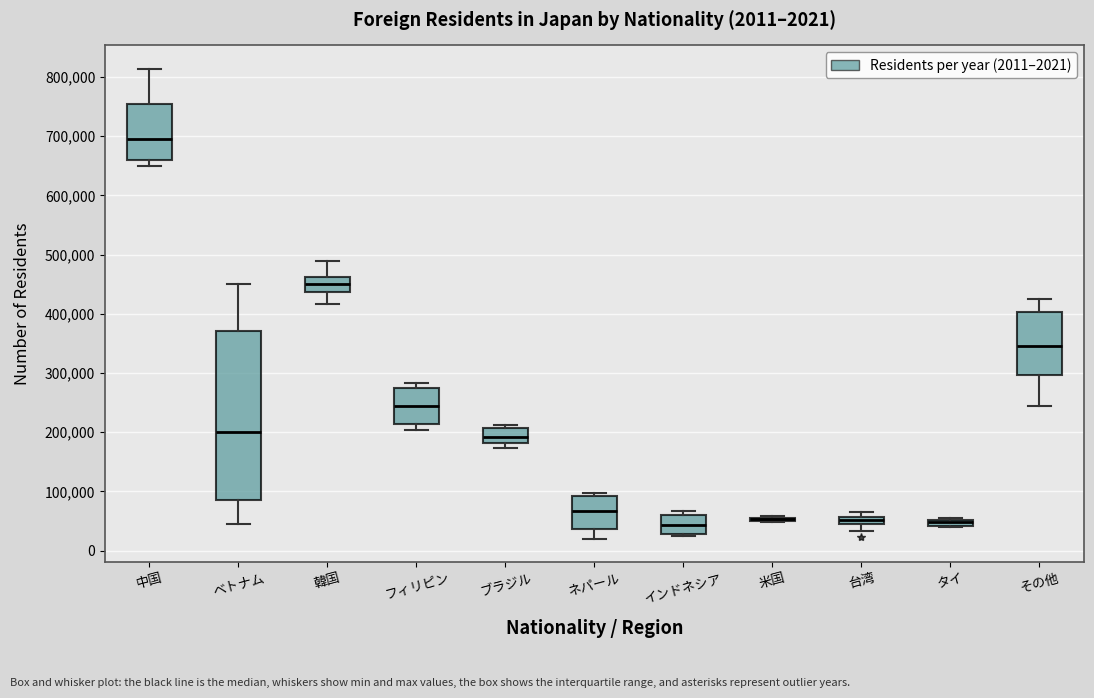

Which box is the tallest, from its lower edge to its upper edge?

ベトナム